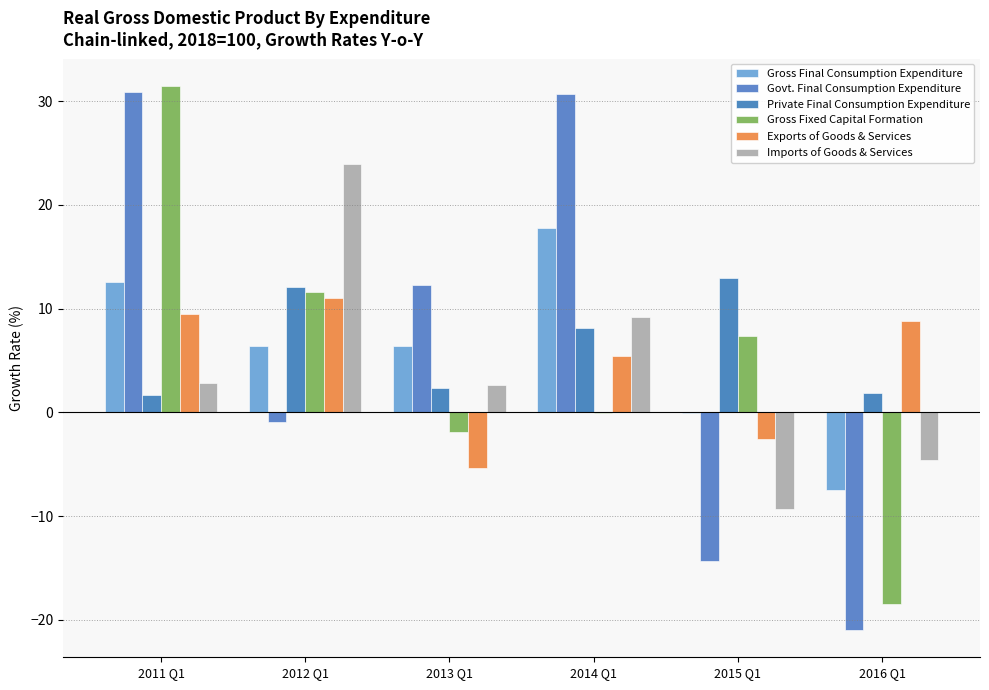

At which label does Gross Final Consumption Expenditure first exceed 6?

2011 Q1